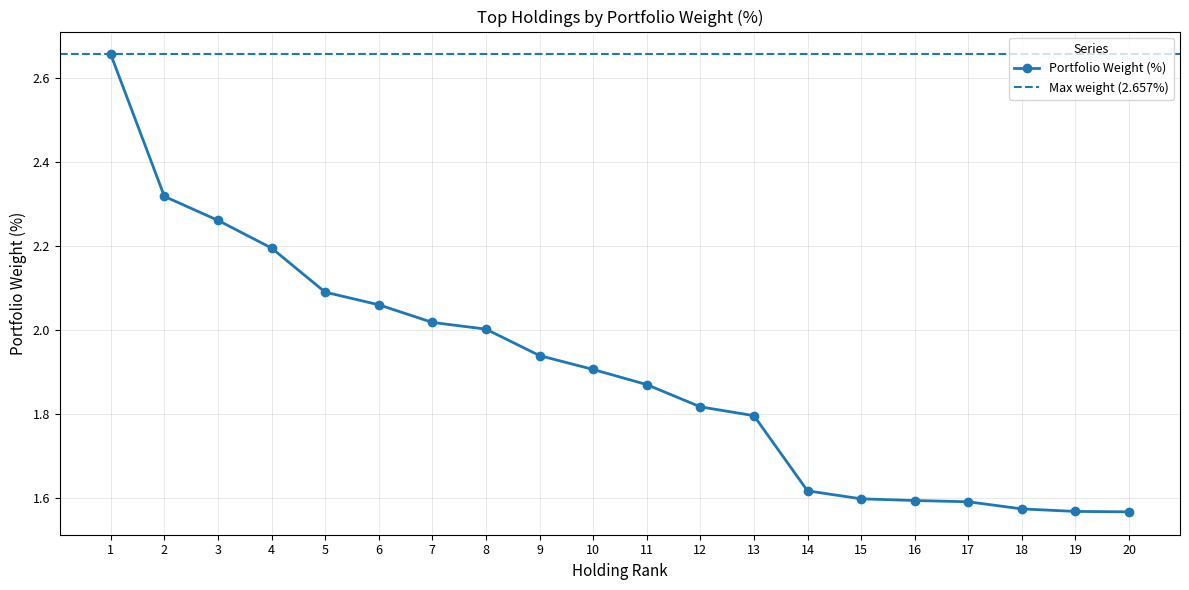

True or false: Portfolio Weight (%) has a value of 1.7 at 1.

False